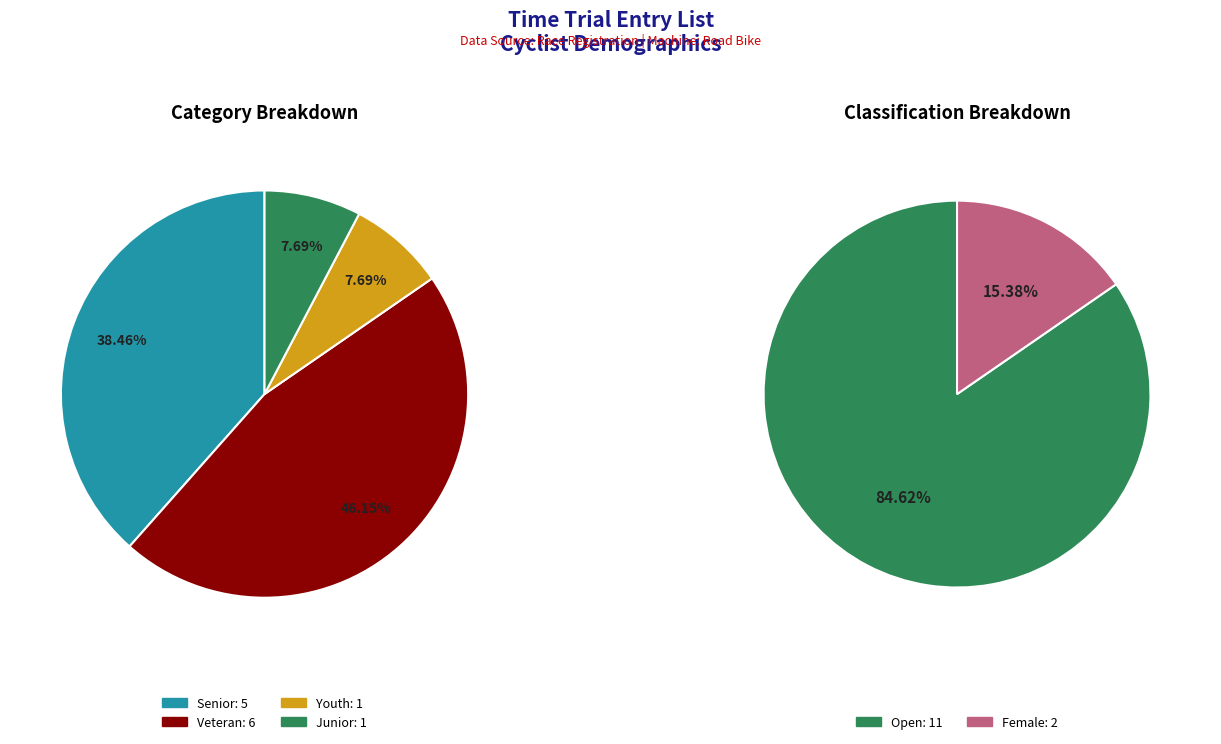

Which slice is the smallest?

Youth